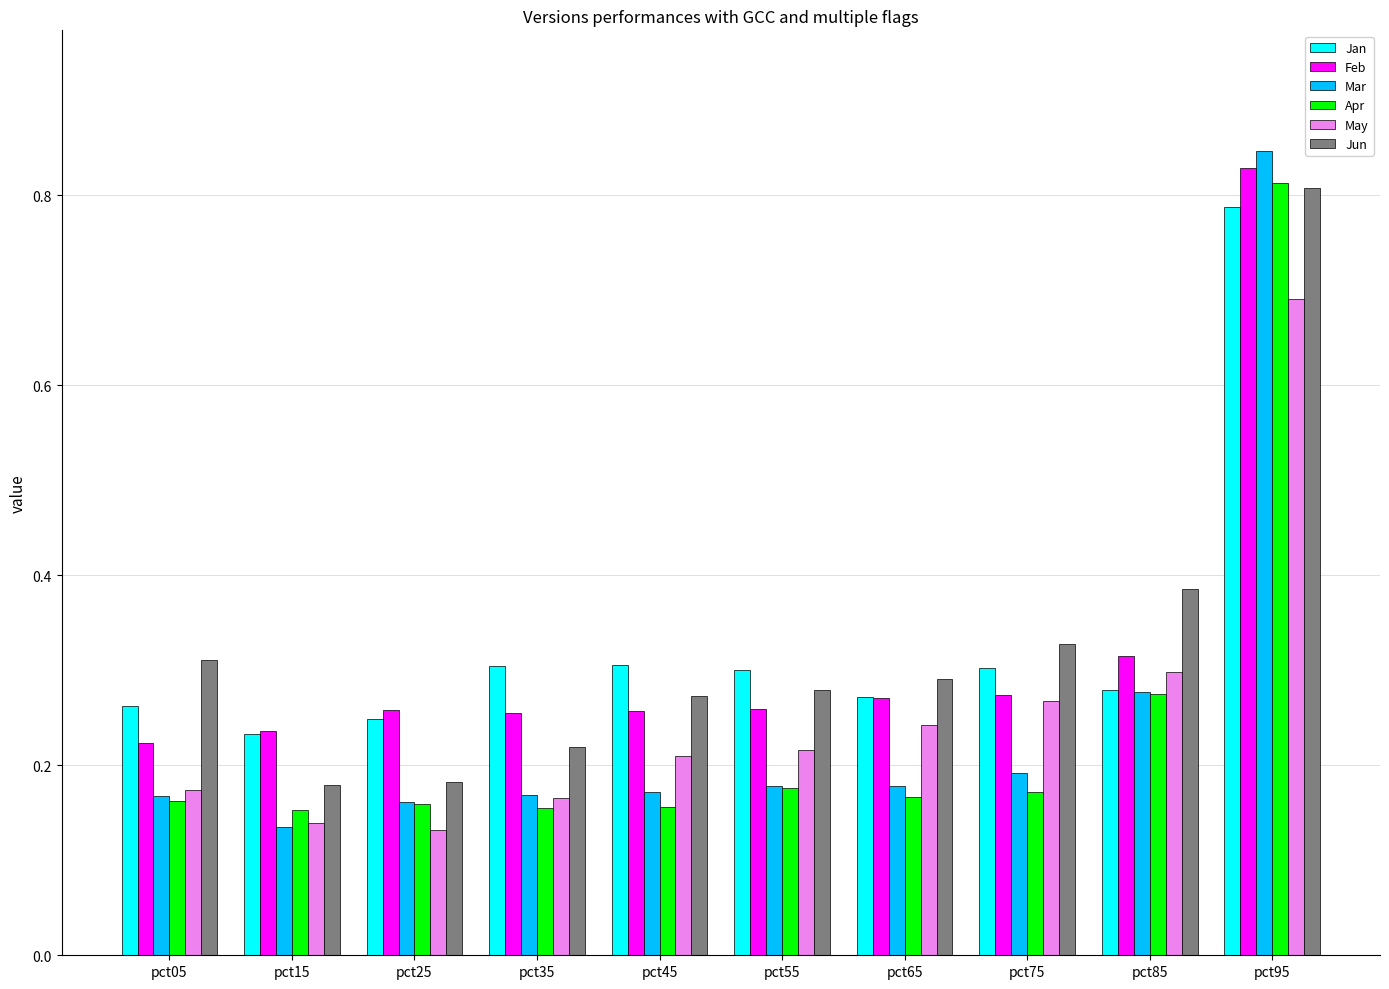

Which series has the largest range (max minus min)?

Mar